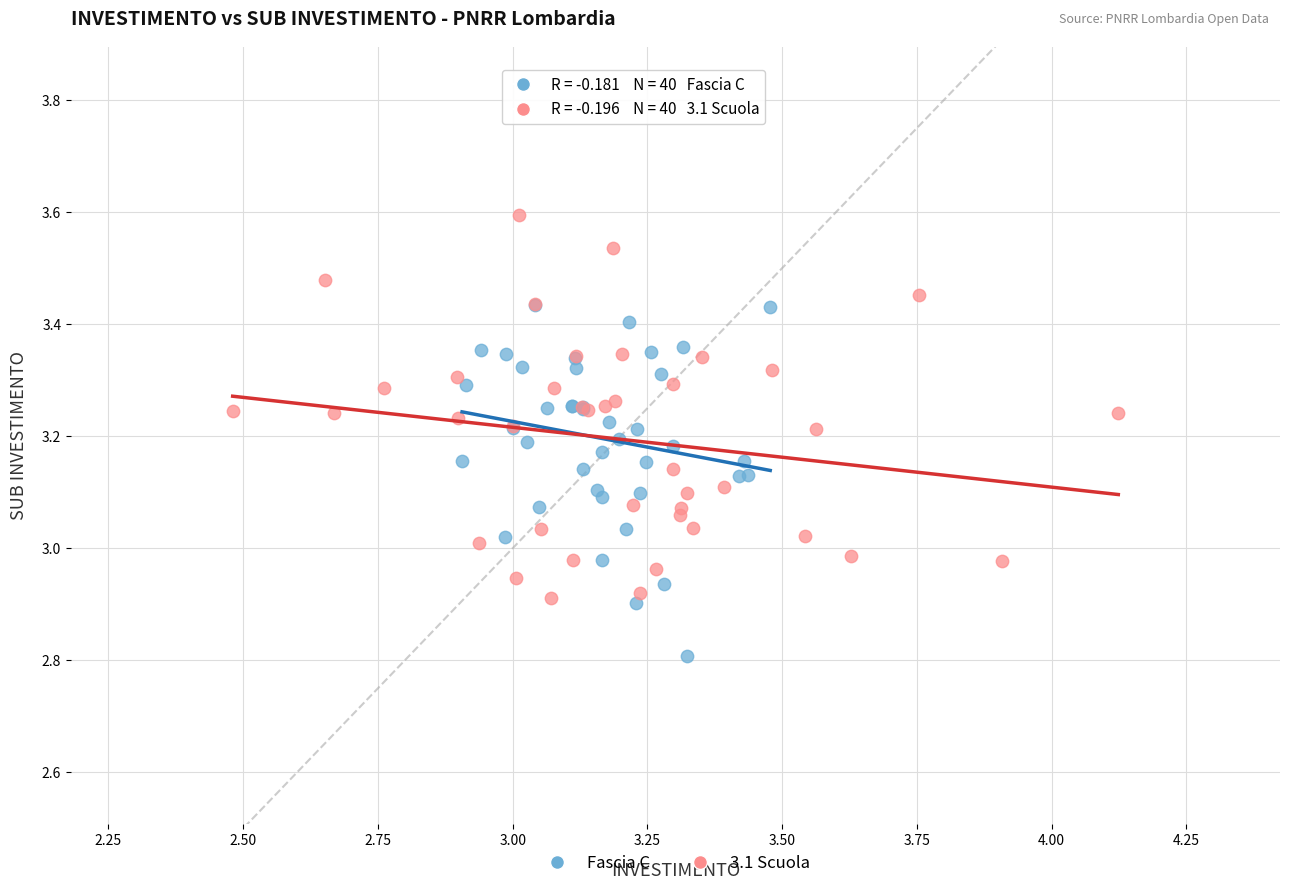

What are all the series names shown in the legend?

Fascia C, 3.1 Scuola